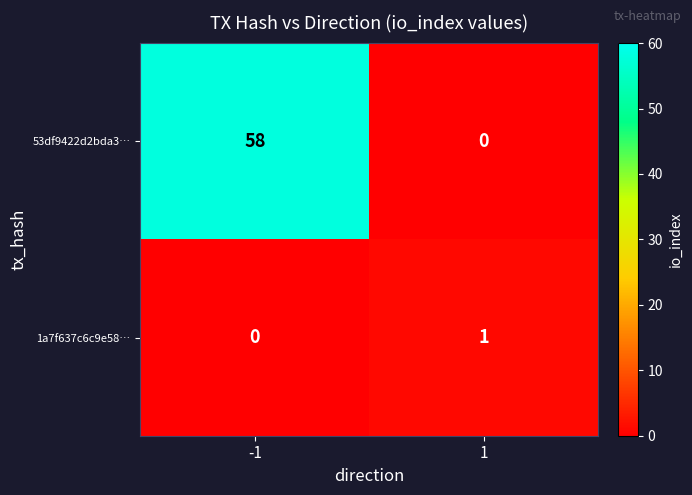

True or false: 53df9422d2bda3… has a value of 58 at -1.

True